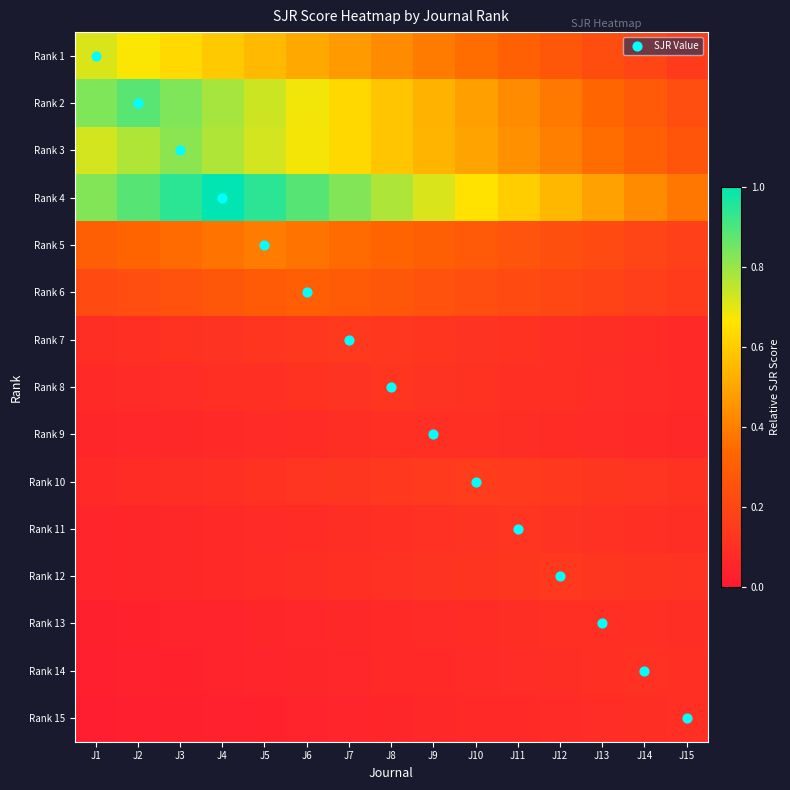

At which category is the sum across all series the highest?

J4